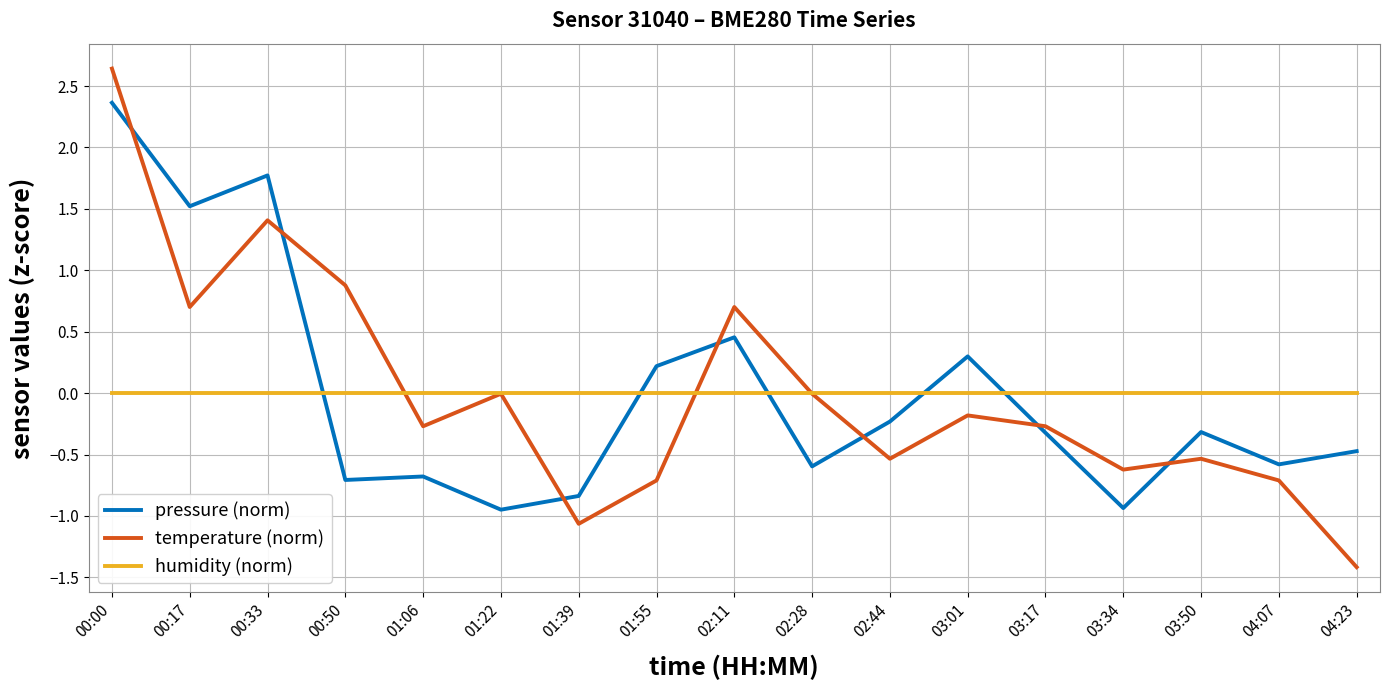

What is the spread (max minus min) of values at 04:07?

0.7